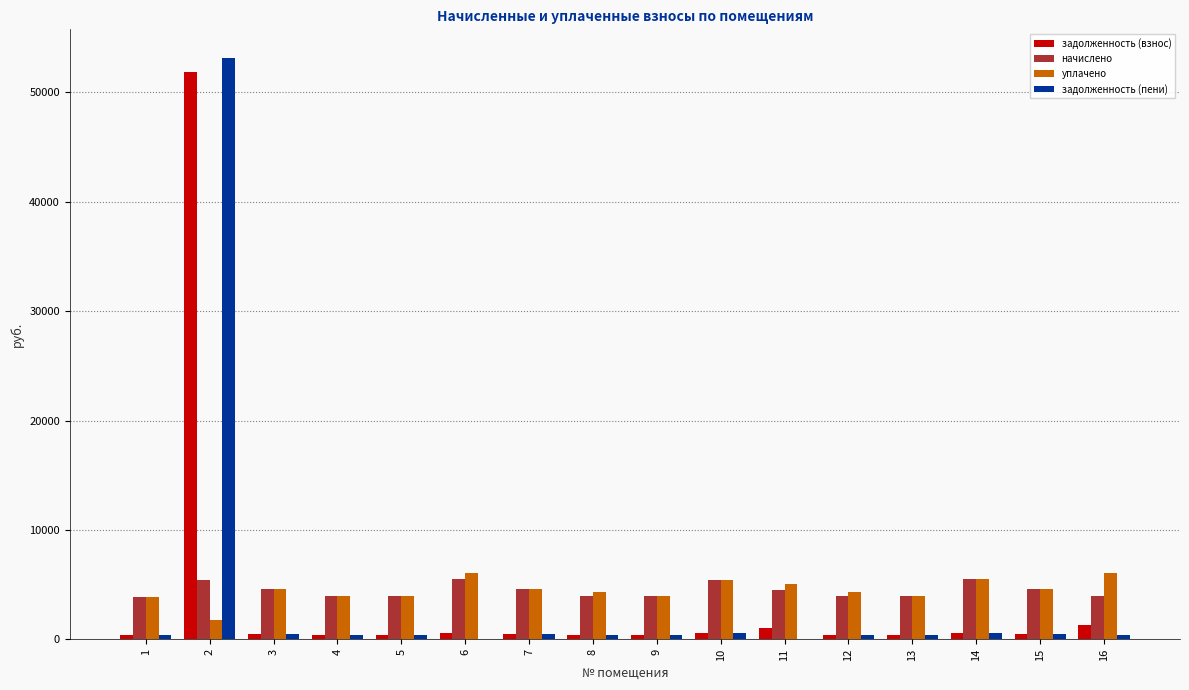

The value of начислено at 9 is 3941.1. True or false?

True